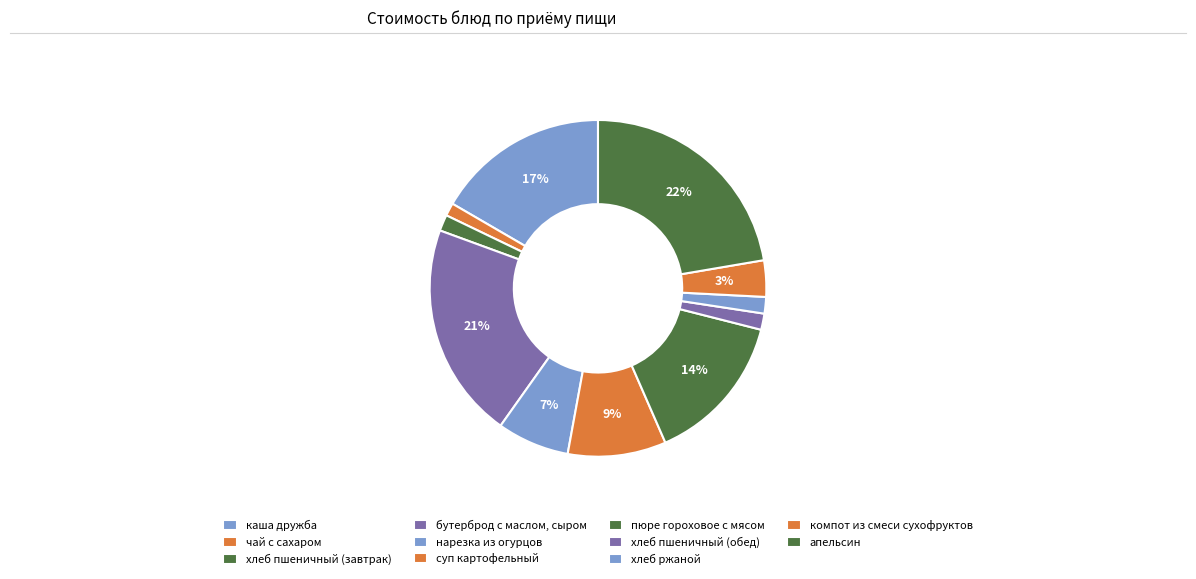

Which category has the smallest portion of the pie?

чай с сахаром